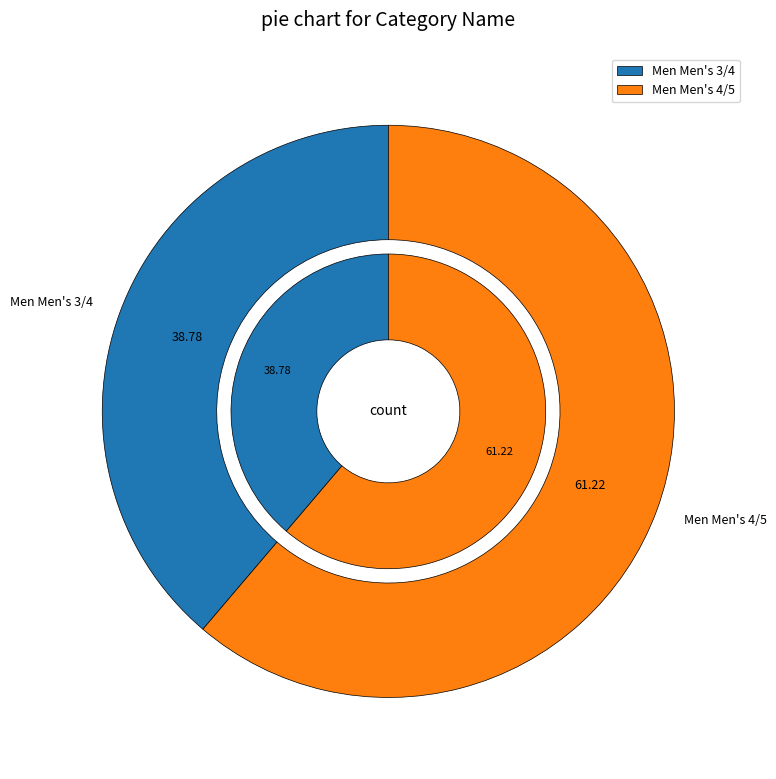

Which has a higher value, Men Men's 3/4 or Men Men's 4/5?

Men Men's 4/5